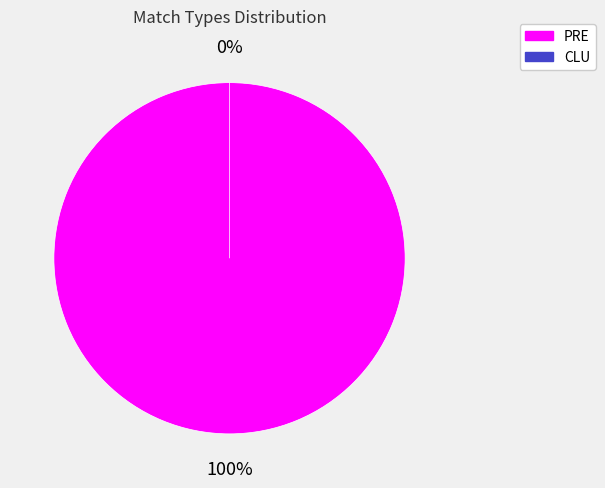

Rank the categories by value from lowest to highest.

PRE, PRE, CLU, PRE, CLU, PRE, PRE, PRE, PRE, PRE